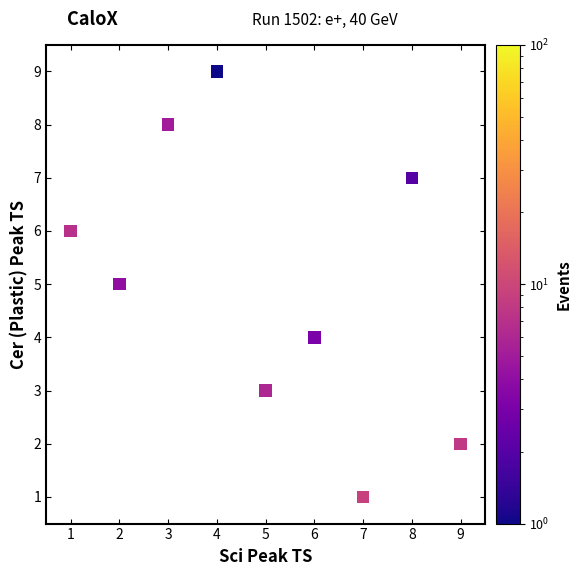

What is the range of X values (max minus min)?

8